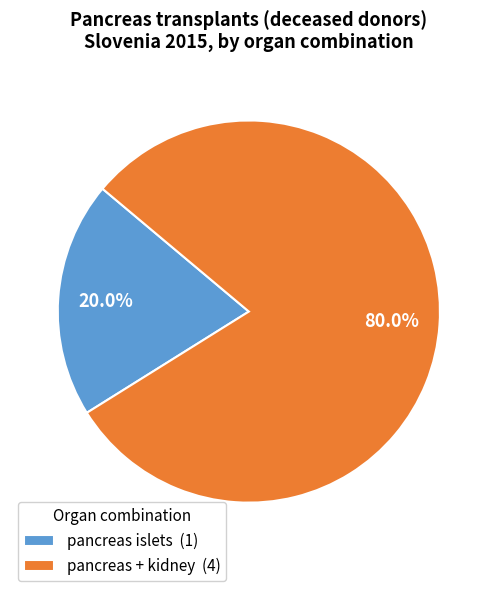

Count the number of slices in the pie.

2